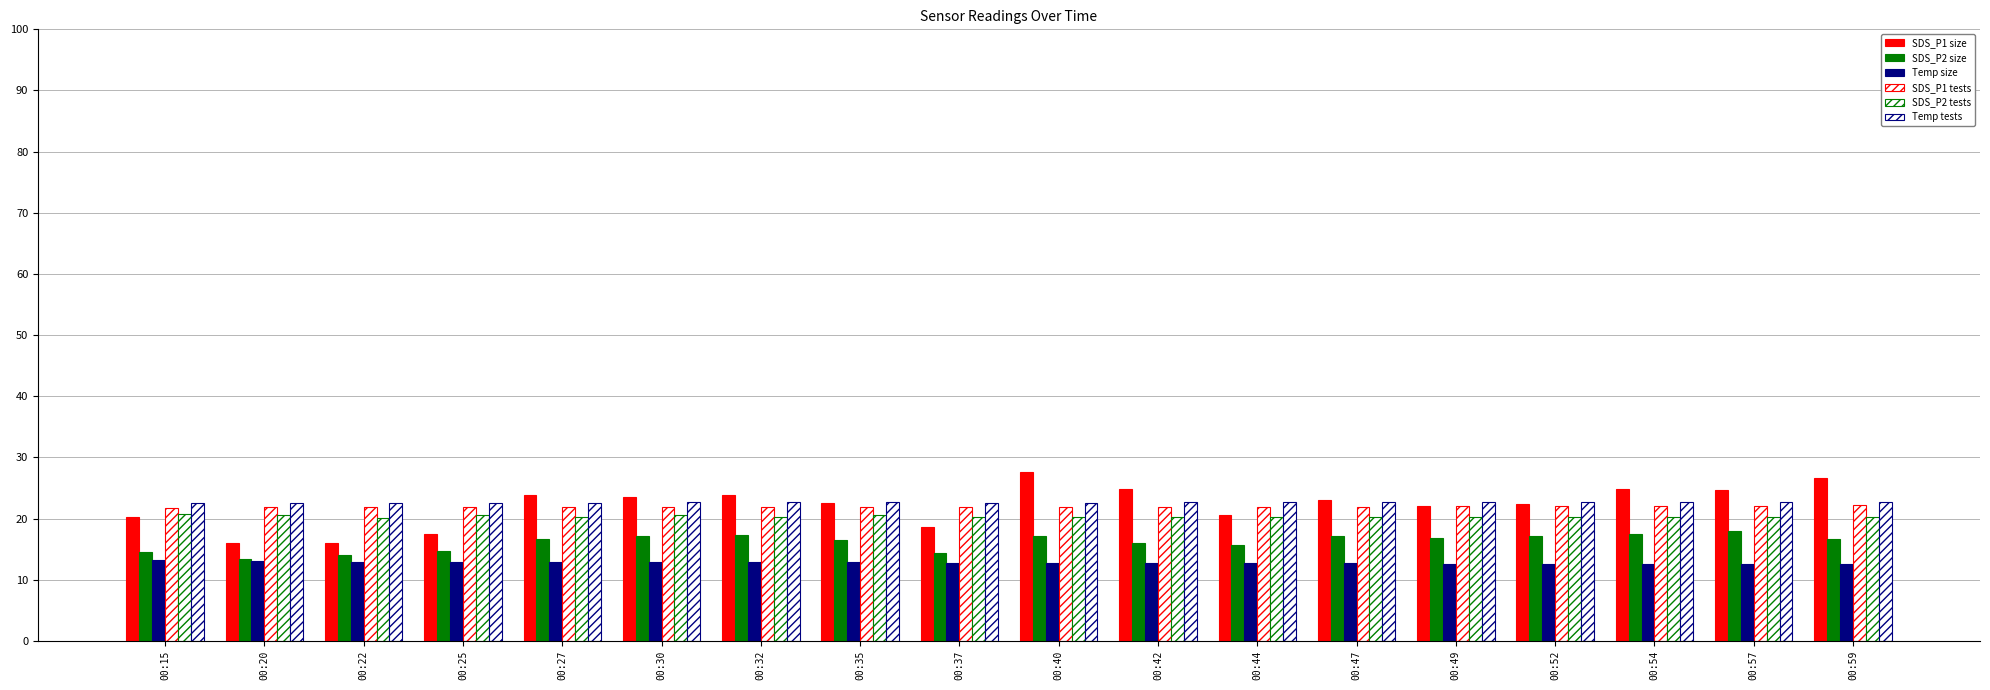

Which category has the lowest value across all series?

00:52